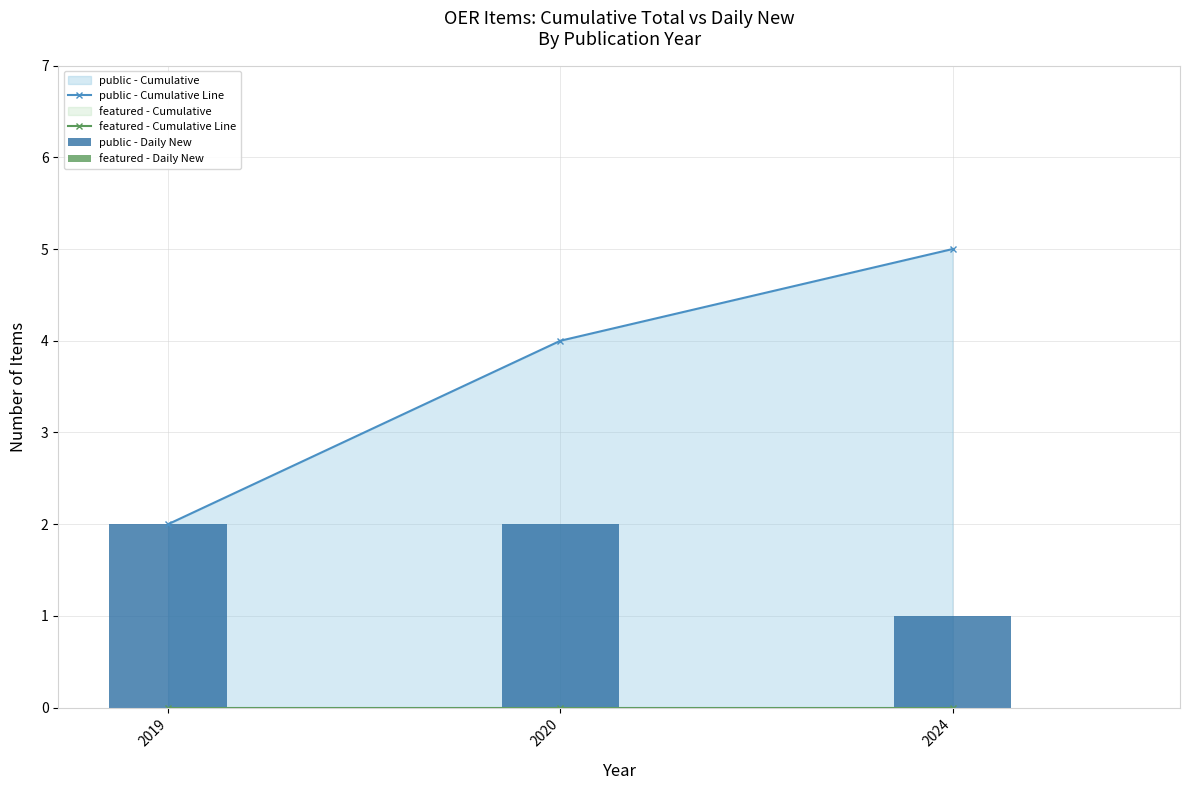

Between 2019 and 2024, which is larger?

2024